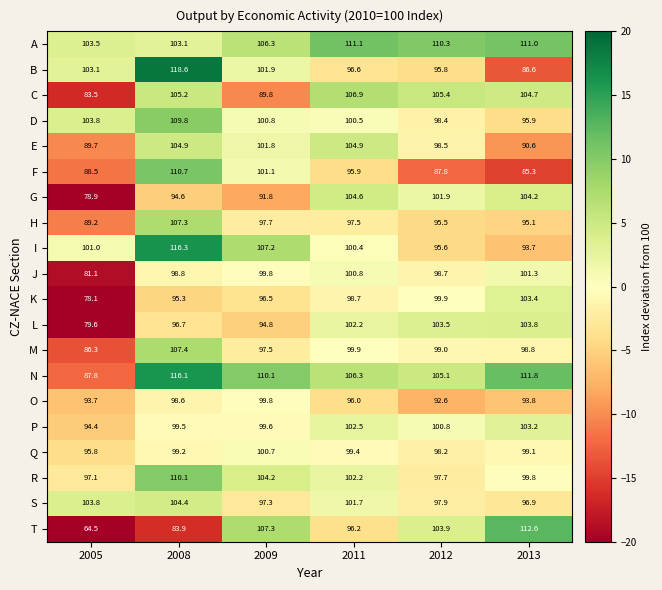

What is the total value across all series at 2009?

2006.0